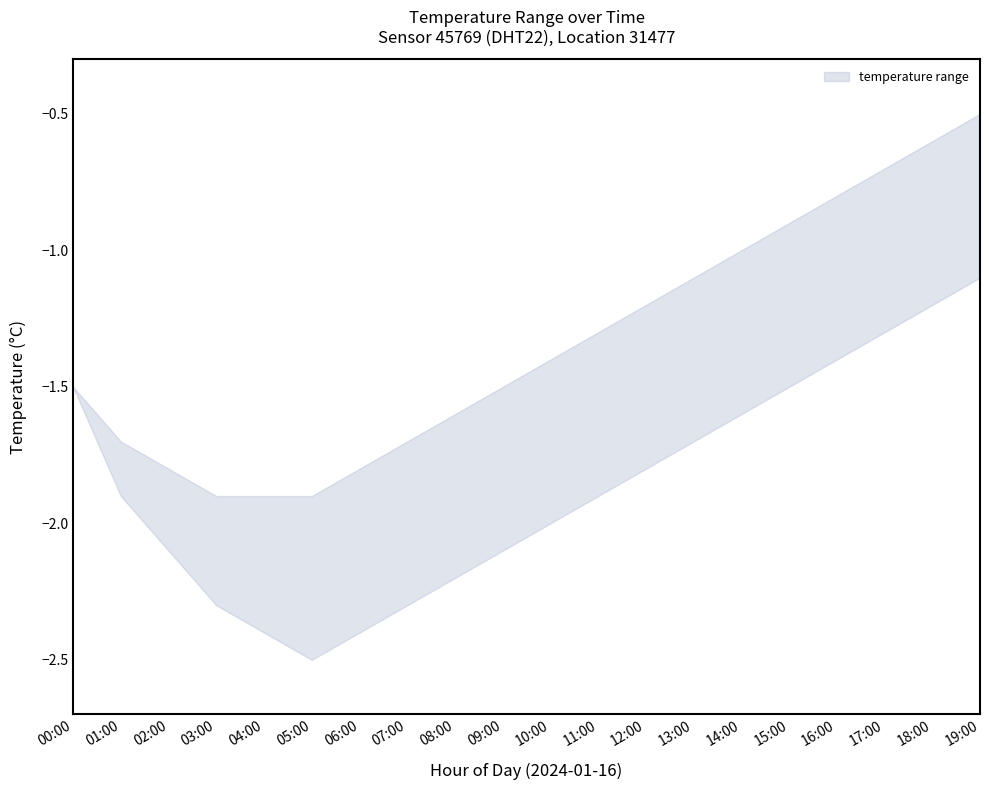

What is the sum of all temperature_lower values?

-37.2